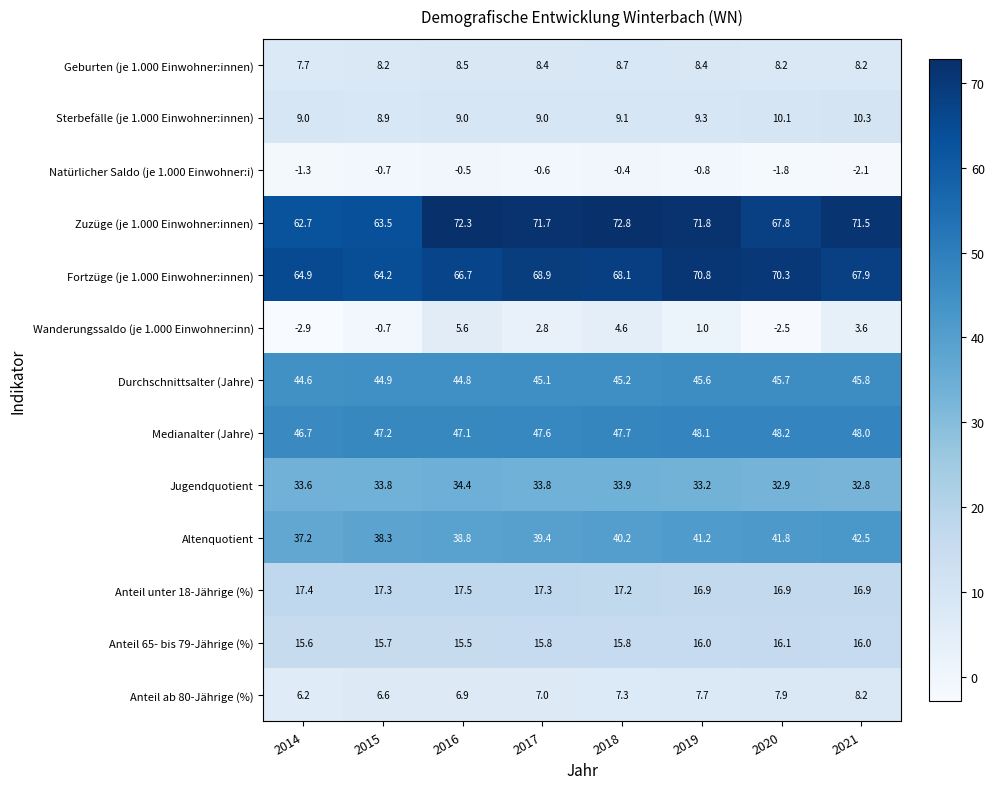

True or false: Fortzüge (je 1.000 Einwohner:innen) has a value of 70.8 at 2019.

True